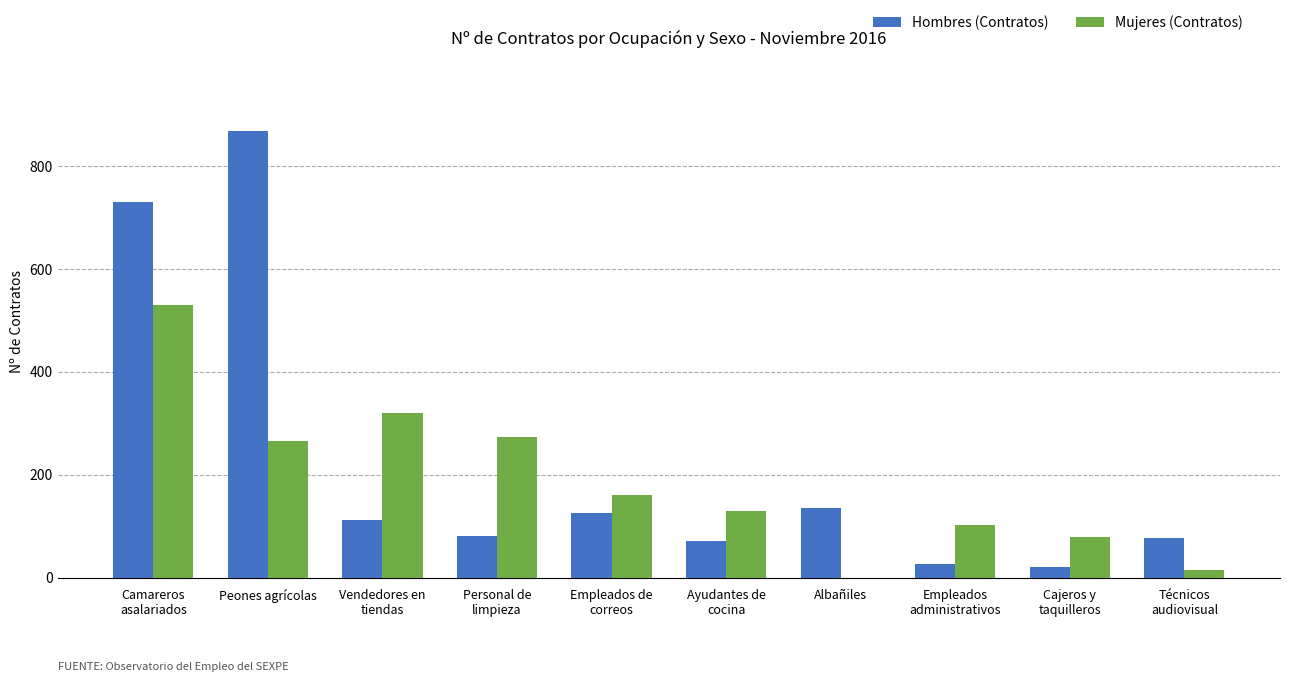

Does the chart contain stacked bars?

No